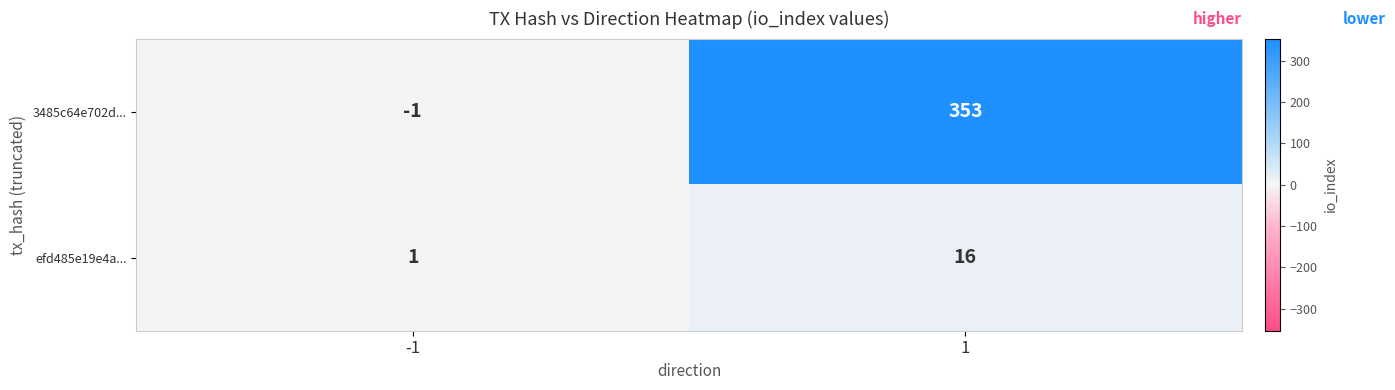

At which category is the sum across all series the highest?

1